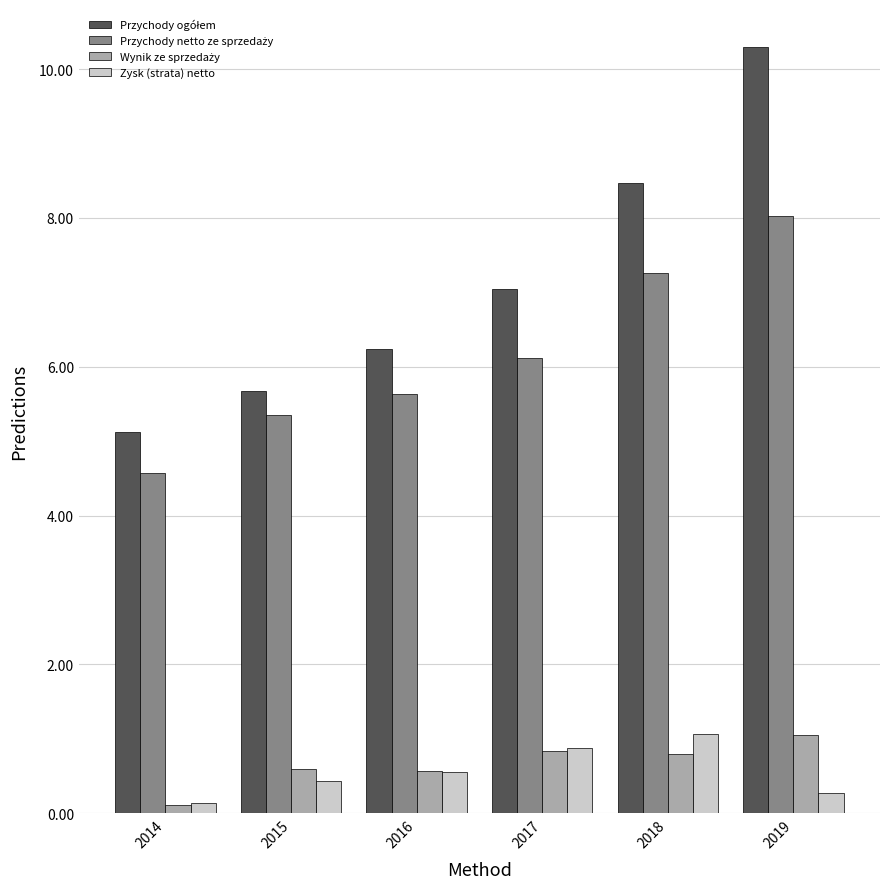

List the labels in order of Wynik ze sprzedaży value, largest first.

2019, 2017, 2018, 2015, 2016, 2014